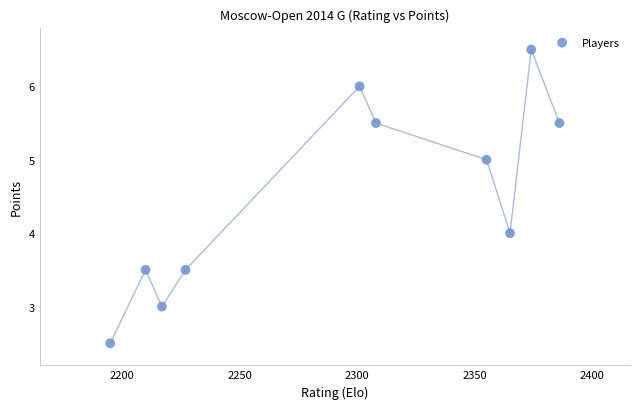

What is the range of Y values (max minus min)?

4.0